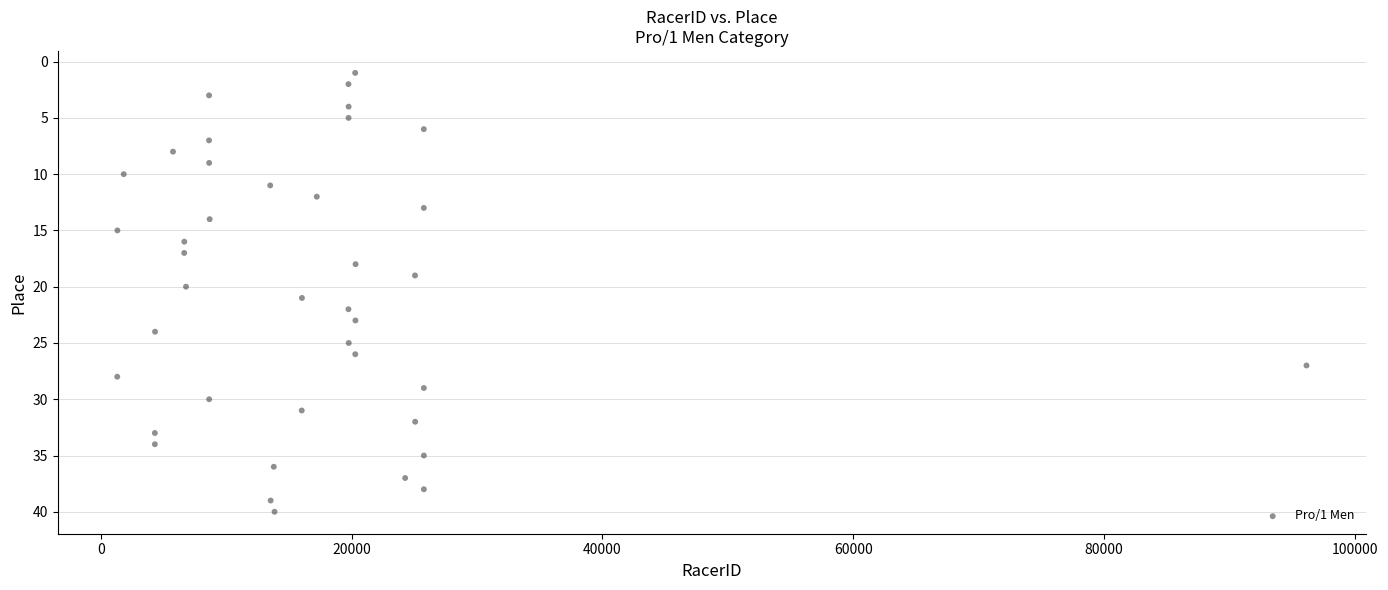

What is the range of X values (max minus min)?

94838